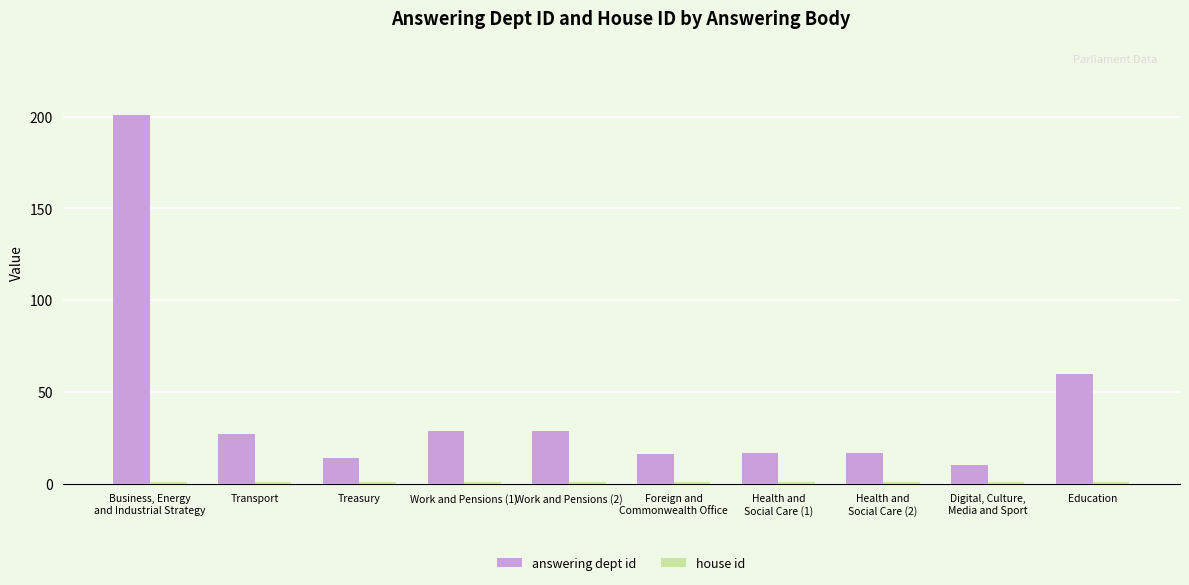

Does the chart contain stacked bars?

No